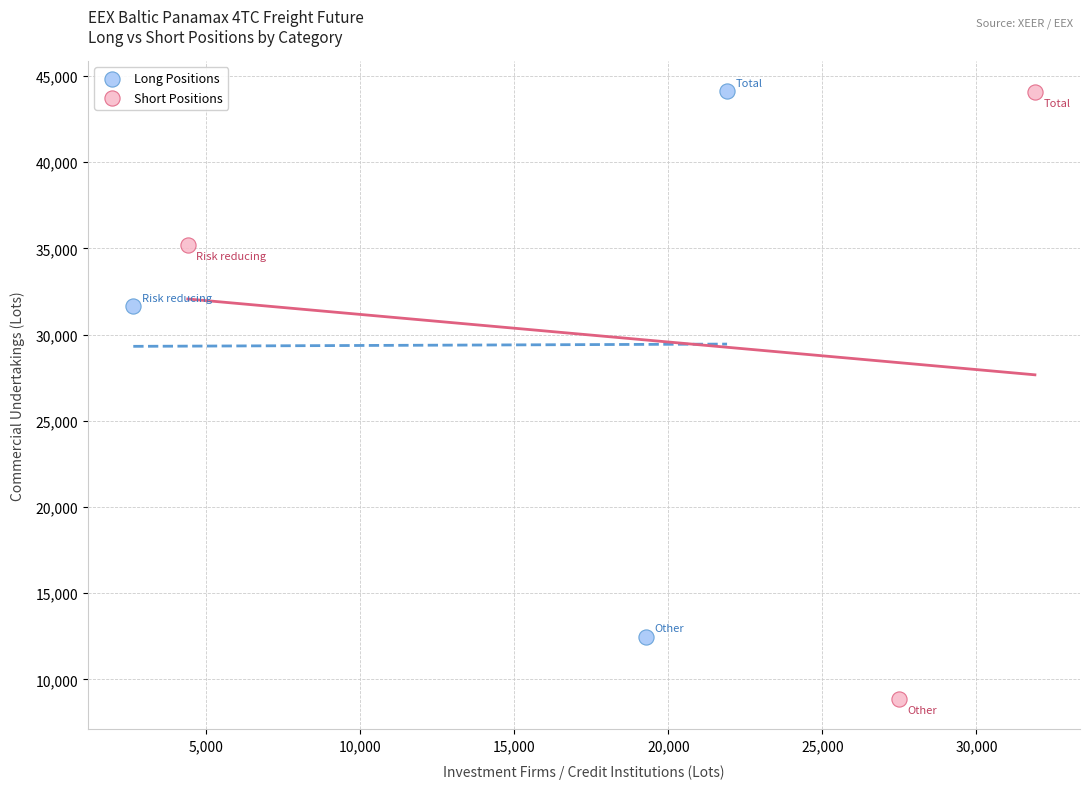

Which series has the largest Y range (max minus min)?

Short Positions